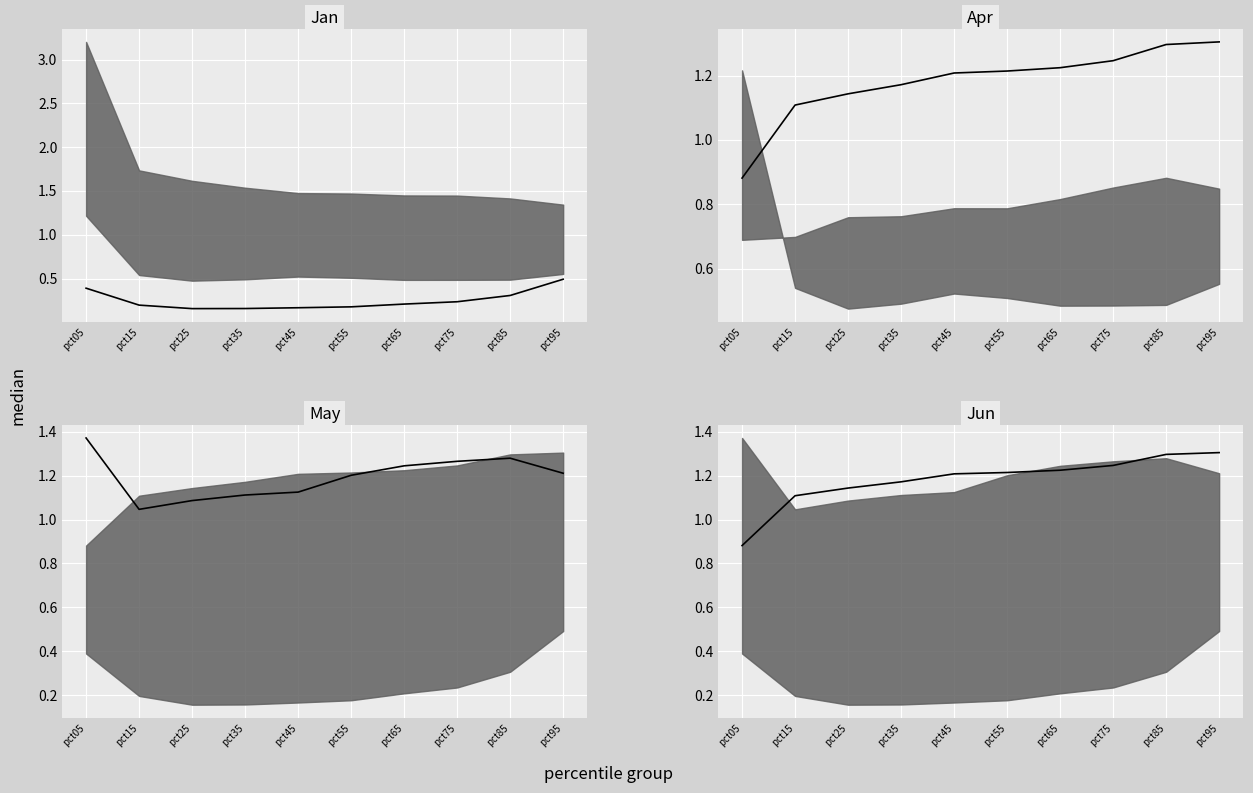

Reading left to right, transcribe all the data shown in this chart.

Jan median: 0.4	0.2	0.2	0.2	0.2	0.2	0.2	0.2	0.3	0.5
Apr median: 0.9	1.1	1.1	1.2	1.2	1.2	1.2	1.2	1.3	1.3
May median: 1.4	1.0	1.1	1.1	1.1	1.2	1.2	1.3	1.3	1.2
Jun median: 0.9	1.1	1.1	1.2	1.2	1.2	1.2	1.2	1.3	1.3